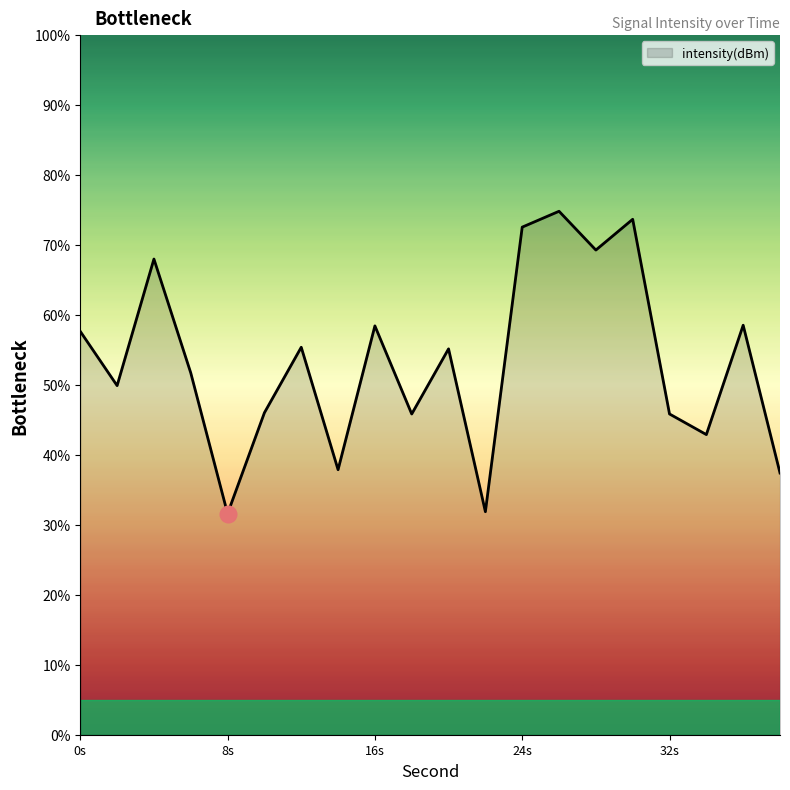

True or false: the data has more than 1 interior local peaks.

True